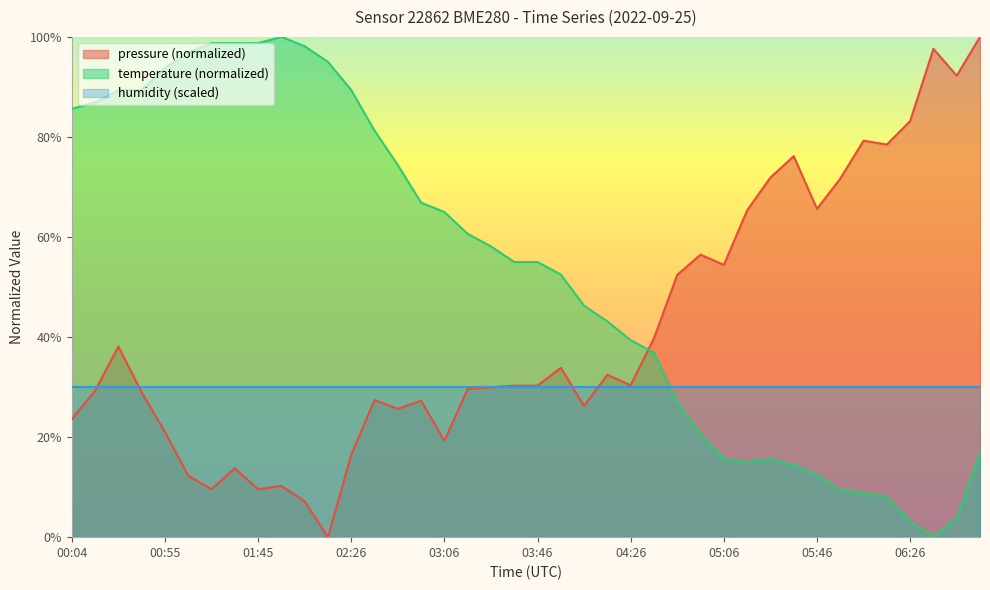

Which series has the largest total across all categories?

temperature (normalized)